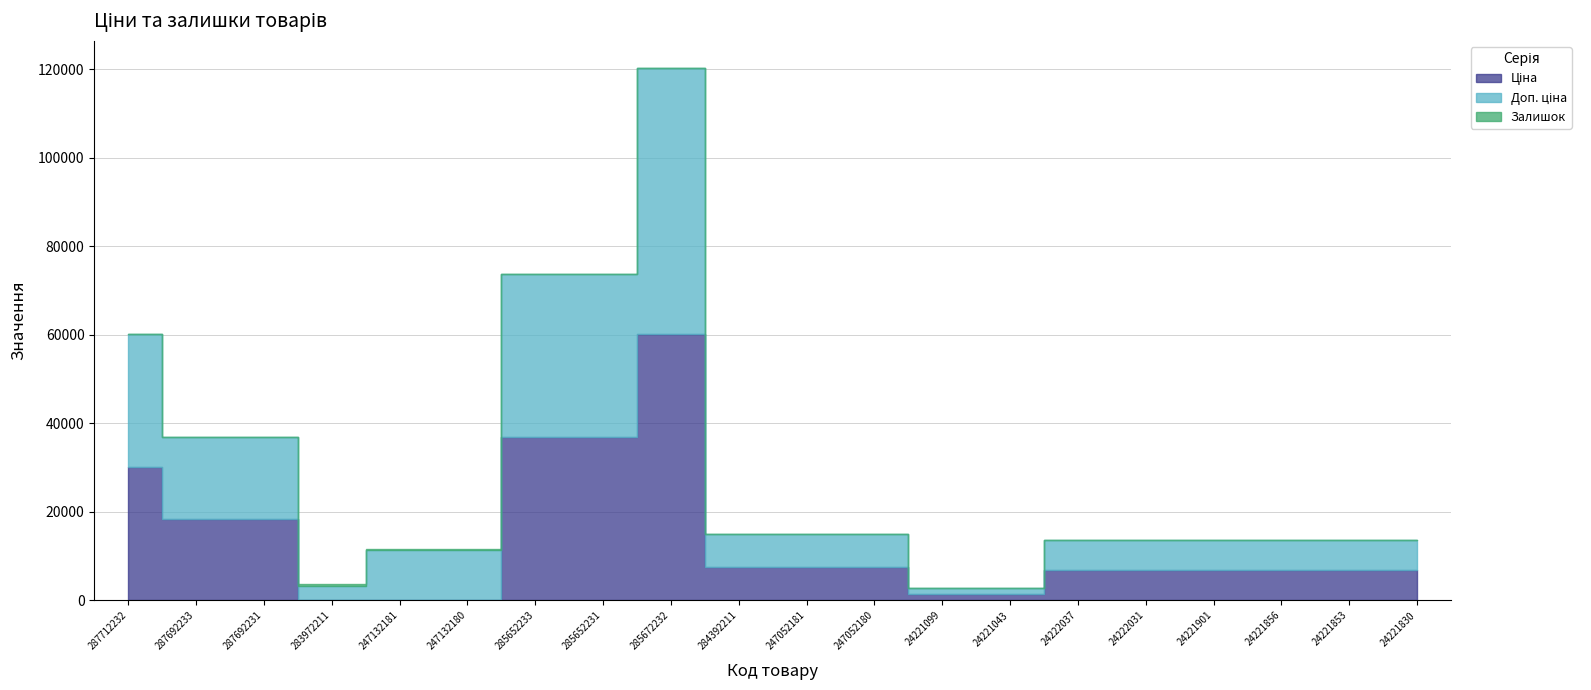

Reading left to right, extract all data points from this chart.

Ціна: 30102.8	18420.9	18420.9	32.0	111.8	111.8	36841.8	36841.8	60205.6	7444.6	7444.6	7444.6	1347.9	1347.9	6787.1	6787.1	6787.1	6787.1	6787.1	6787.1
Доп. ціна: 30102.8	18420.9	18420.9	3205.0	11182.0	11182.0	36841.8	36841.8	60205.6	7444.6	7444.6	7444.6	1348.0	1348.0	6787.1	6787.1	6787.1	6787.1	6787.1	6787.1
Залишок: 0.0	0.0	0.0	360.0	260.0	290.0	14.0	23.0	16.0	44.0	20.0	21.0	16.0	4.0	32.0	60.0	46.0	86.0	77.0	59.0